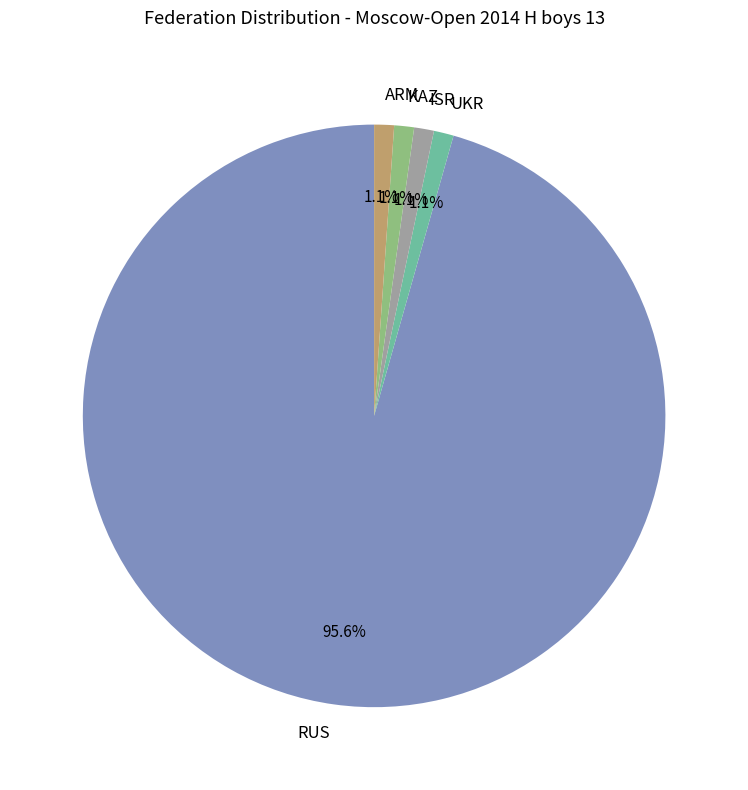

What percentage is the UKR slice, to the nearest percent?

1%